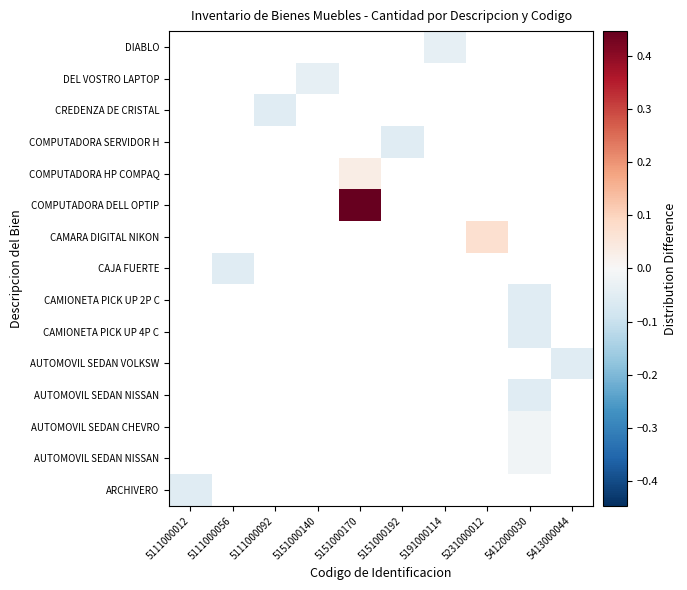

How many distinct data groups are displayed?

15